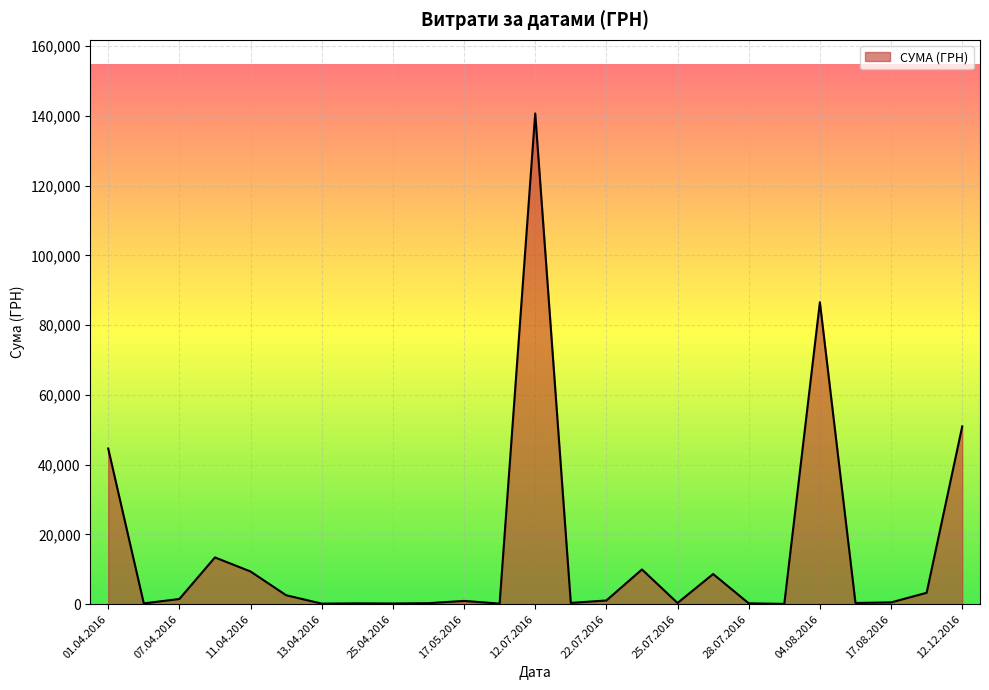

What is the minimum value shown in the chart?

97.8